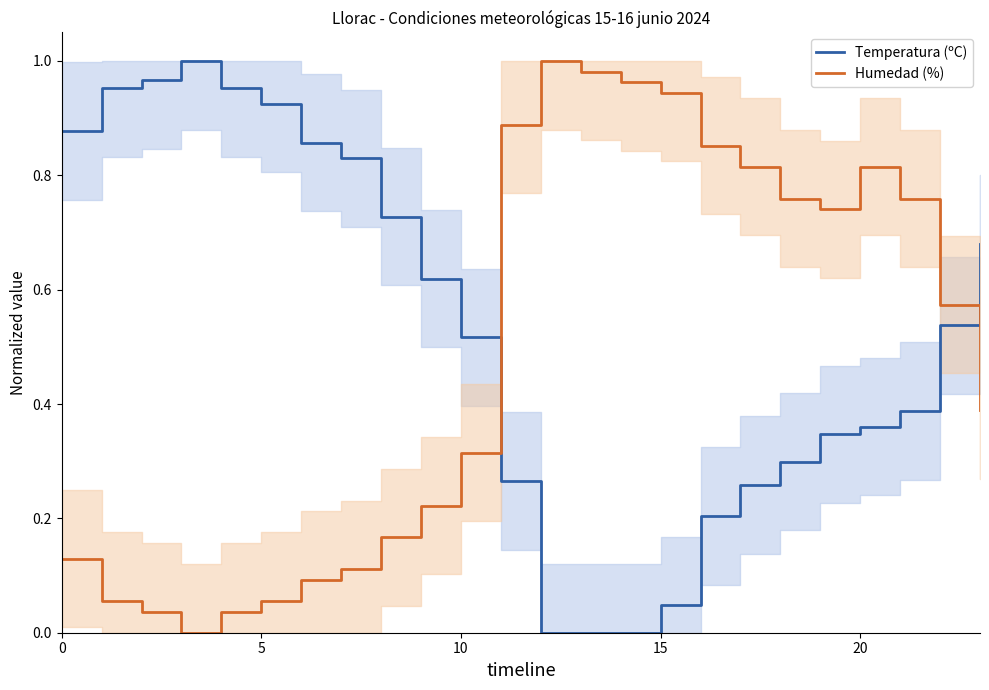

How many lines are shown in the chart?

2